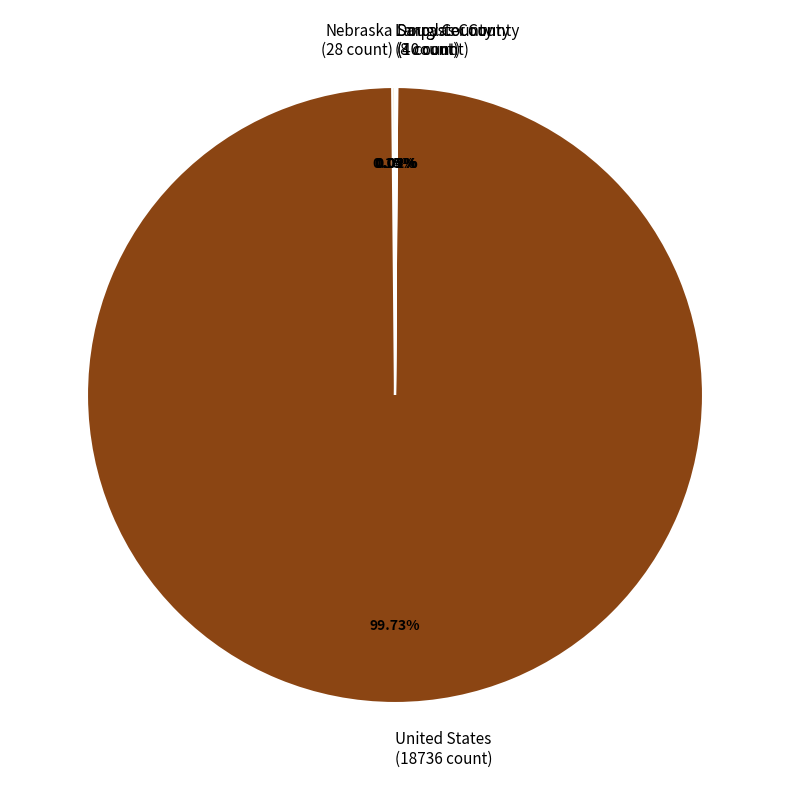

Is there a majority slice in this chart?

Yes